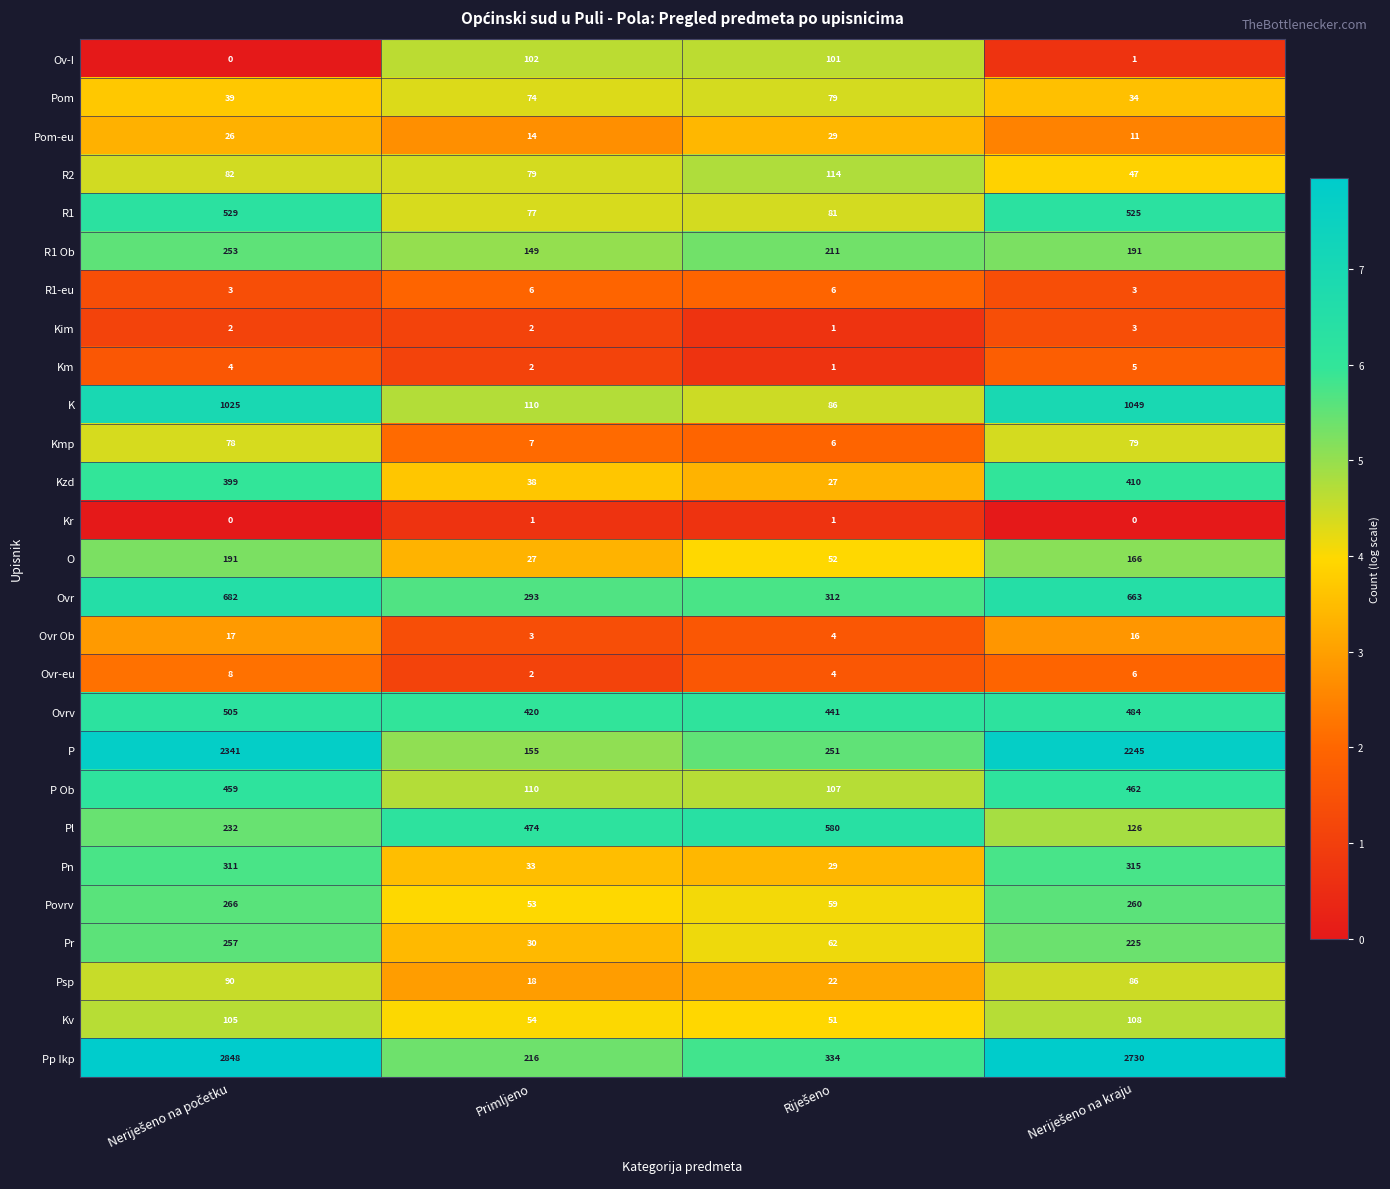

True or false: Kmp has a value of 7 at Primljeno.

True